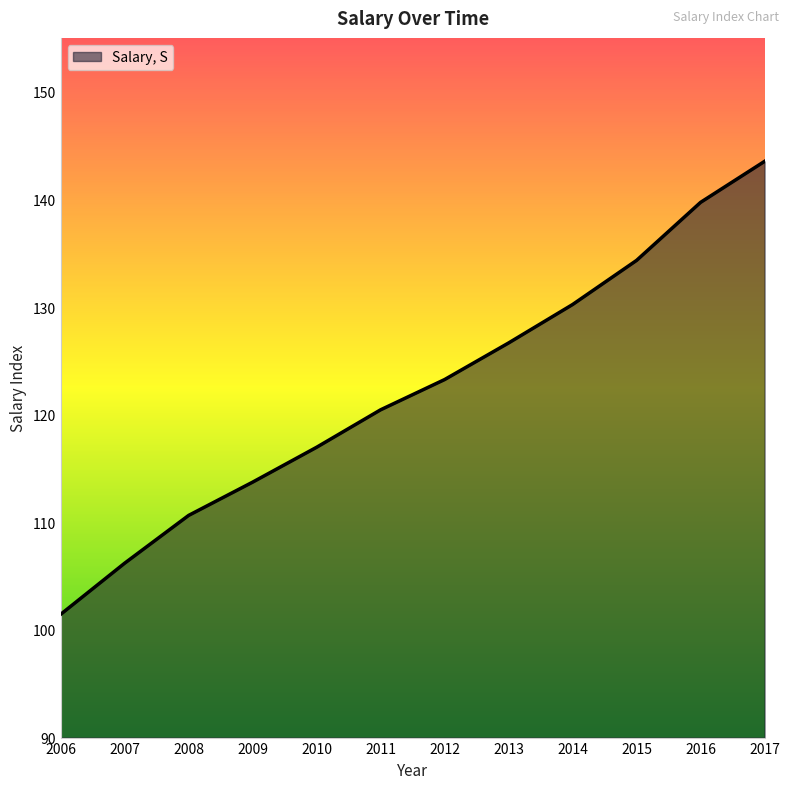

Reading right to left, what are all the values shown in this chart?

143.5	139.7	134.3	130.2	126.7	123.3	120.5	117.0	113.7	110.6	106.2	101.5